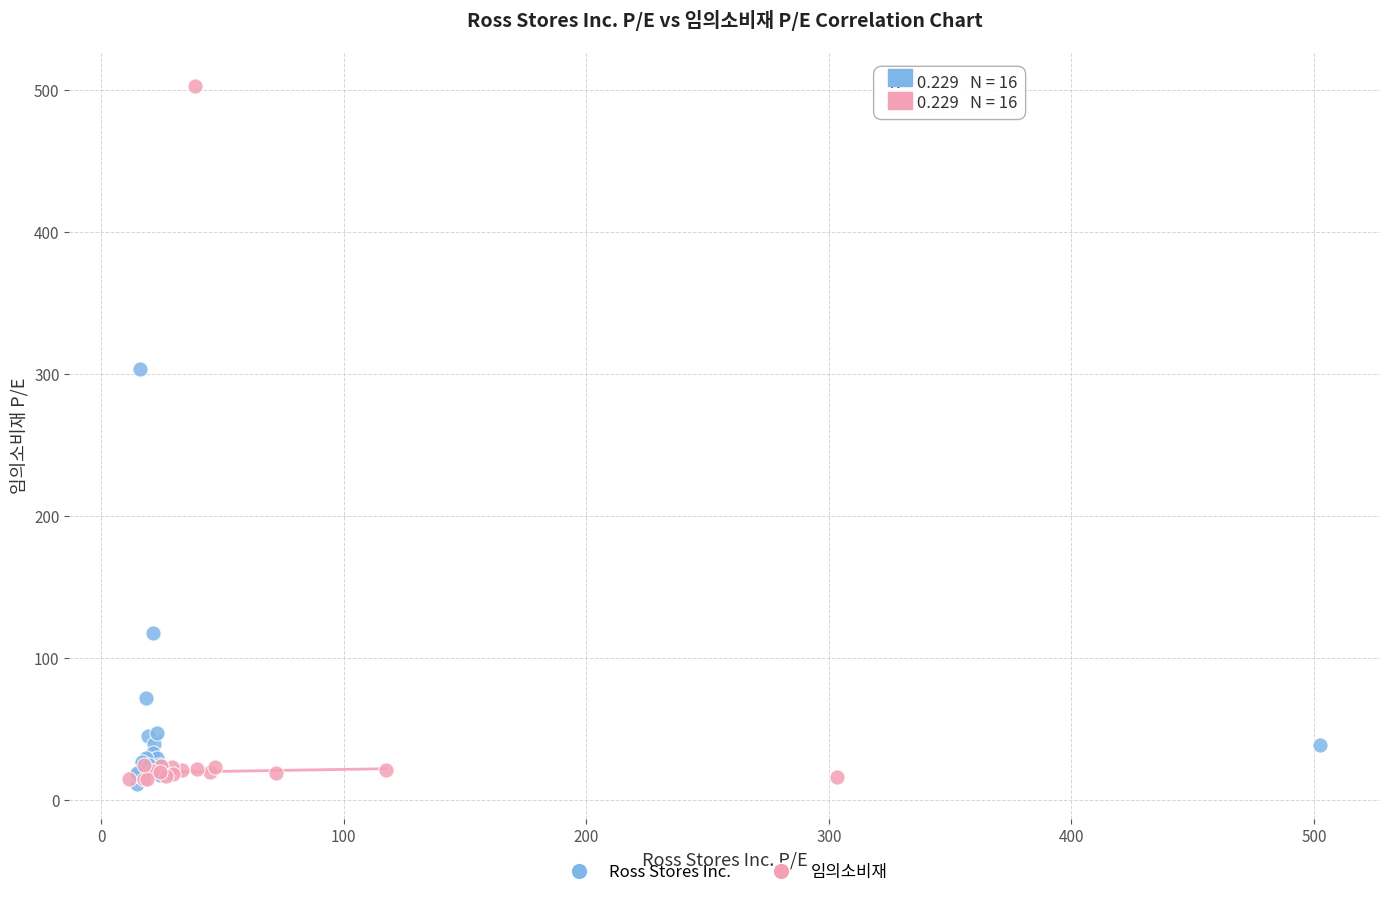

Which series has the widest spread of Y values?

임의소비재